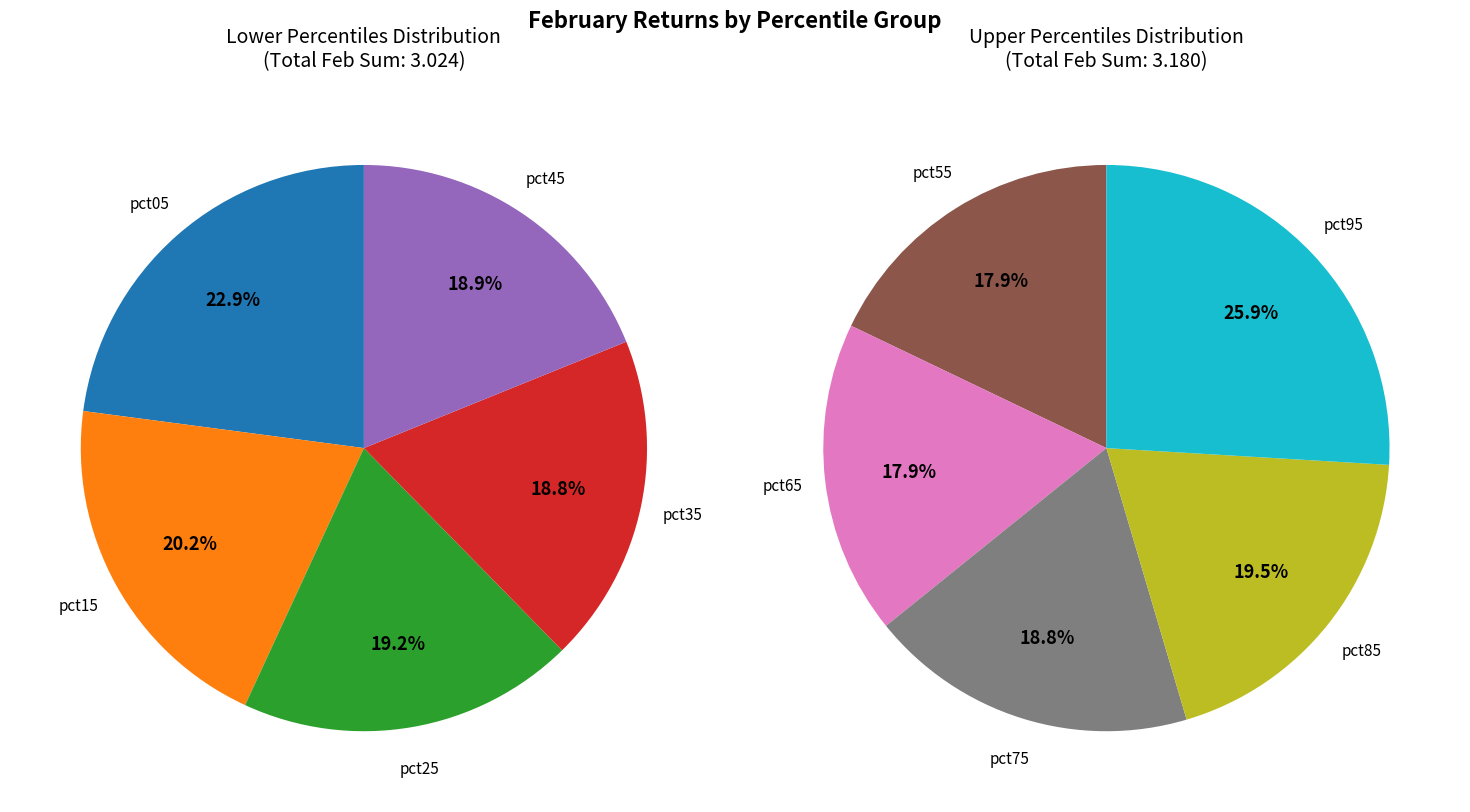

How much of the chart is everything except pct55?

90.8%